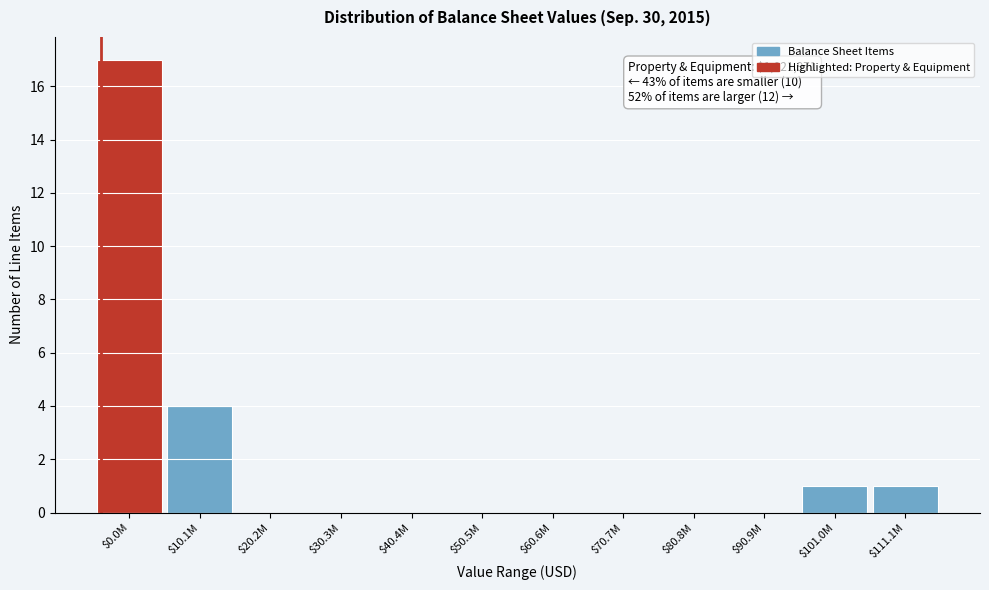

What is the sum of all values?

23